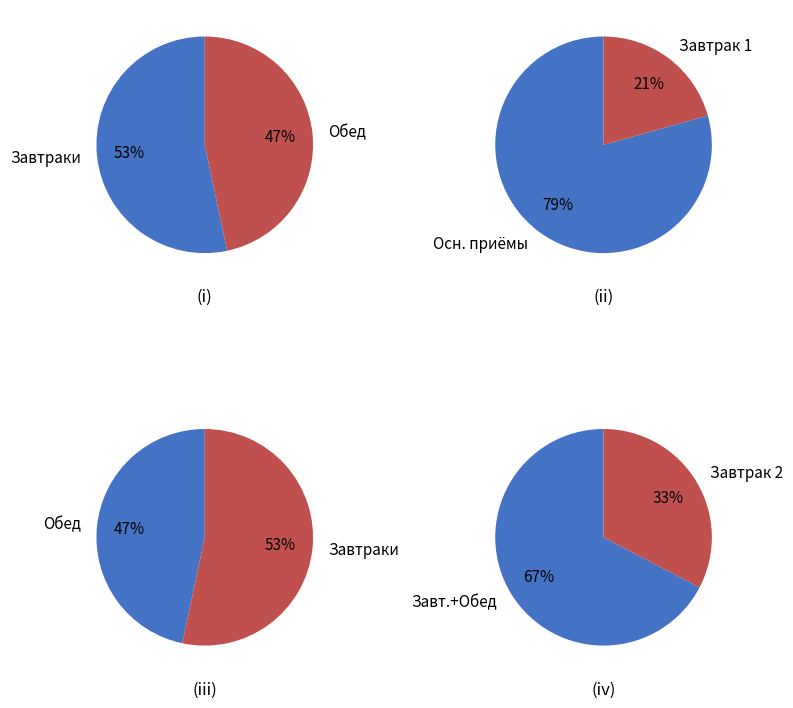

Does Завтрак 2 represent more than half of the total?

No